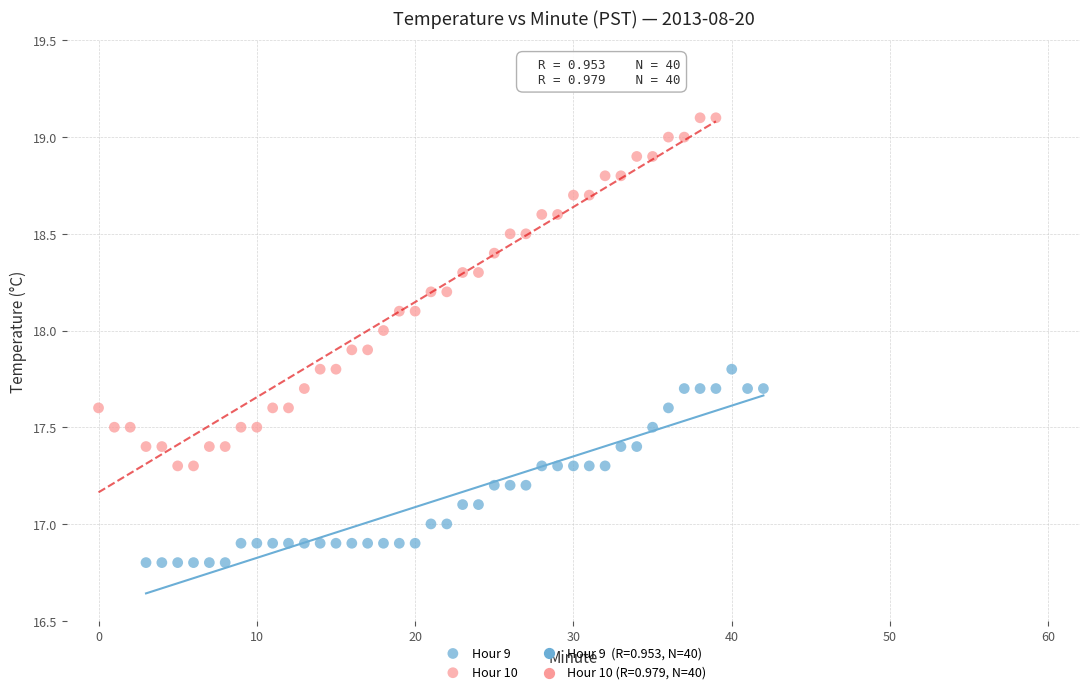

Which series has the largest Y range (max minus min)?

Hour 10